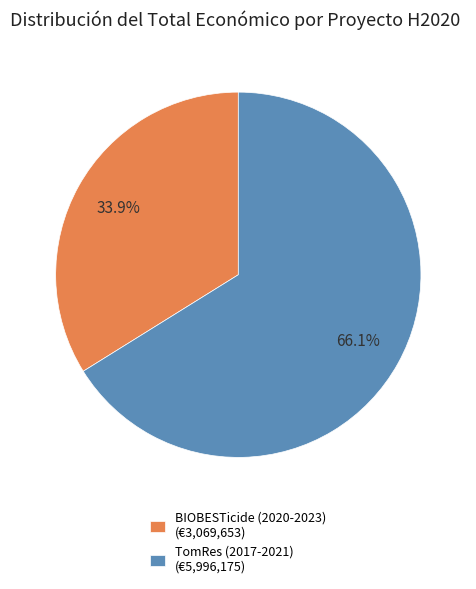

Which category has the biggest portion of the pie?

TomRes (2017-2021)